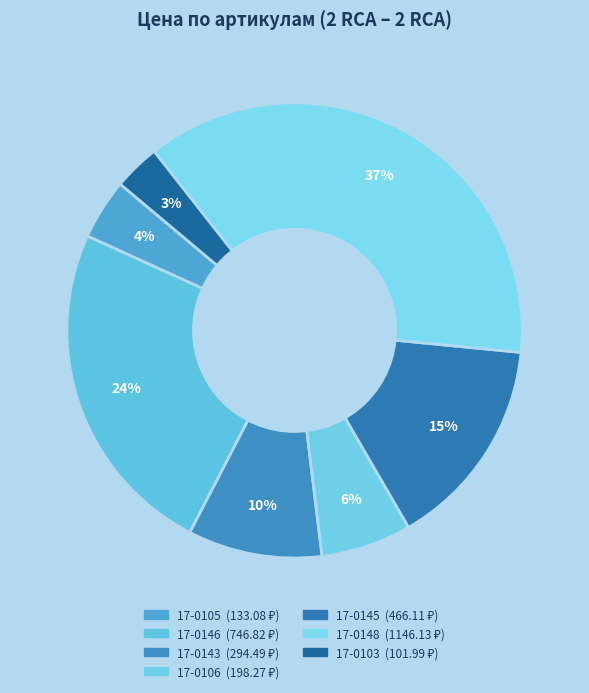

How many slices are in this pie chart?

7